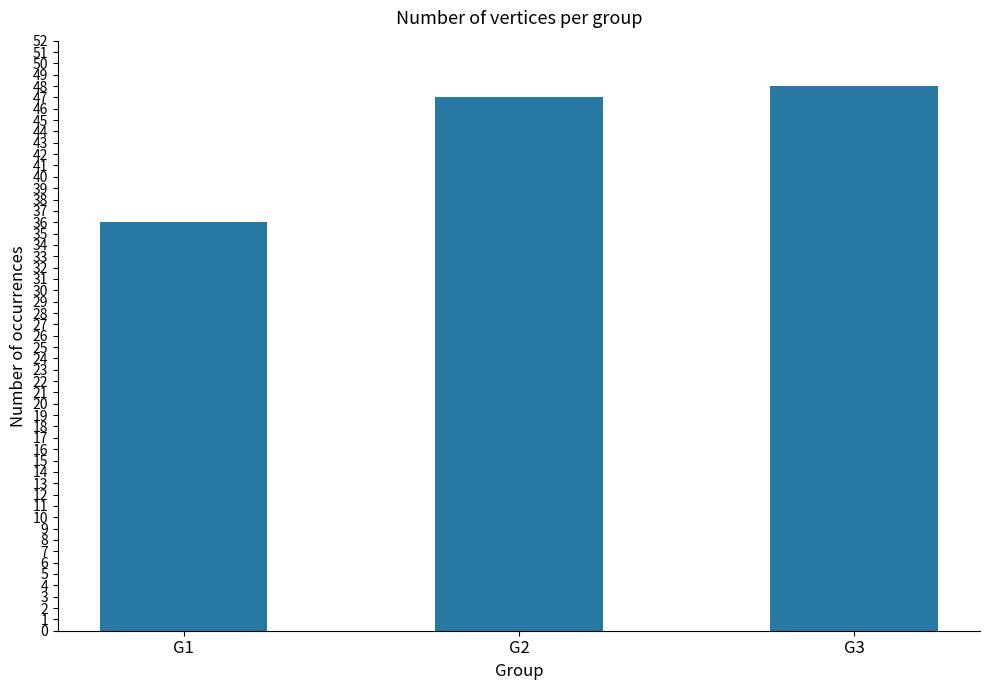

Read the value at G2.

47